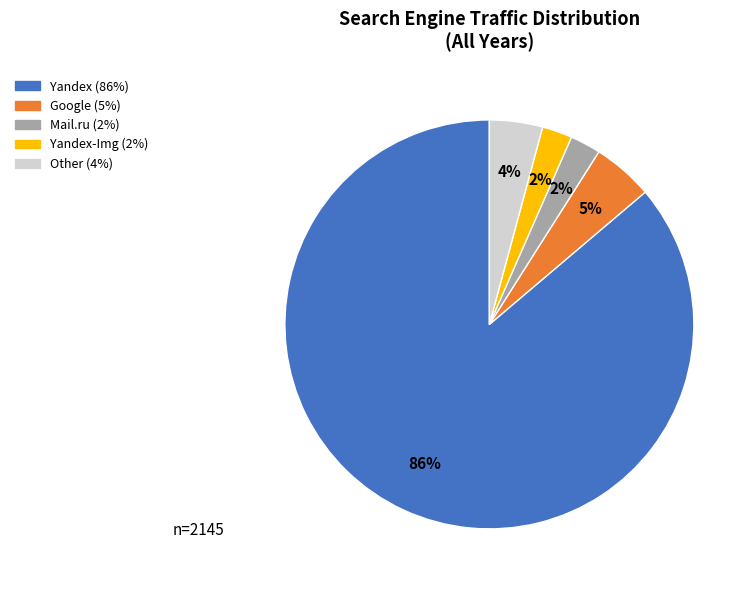

Does any single category account for the majority?

Yes